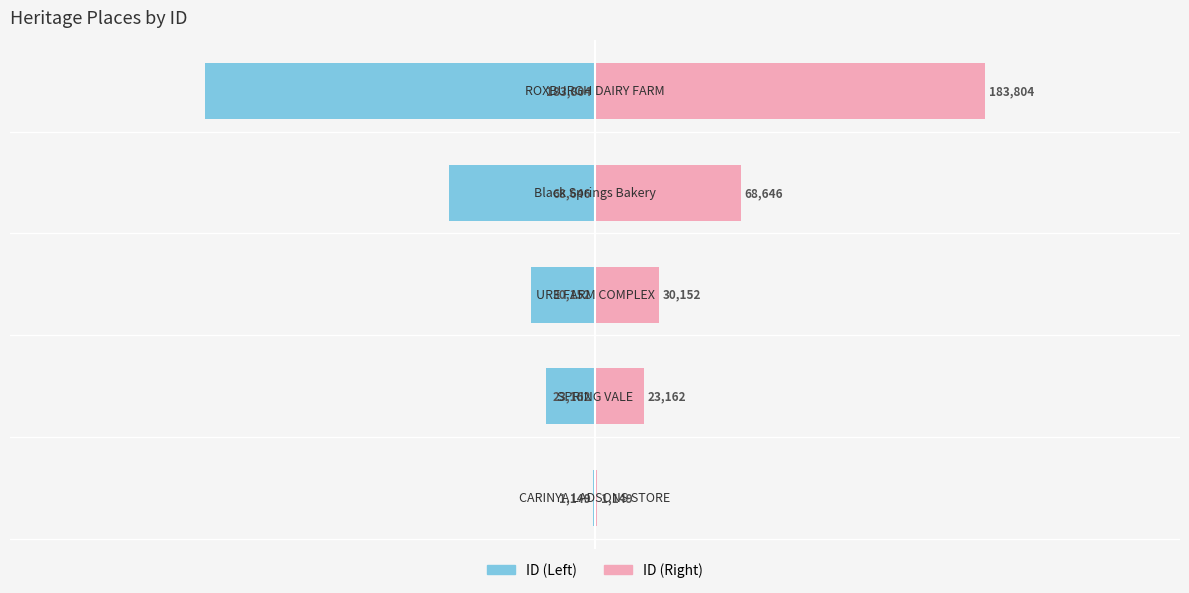

At 0, list the series in order from smallest to largest.

ID (Left), ID (Right)